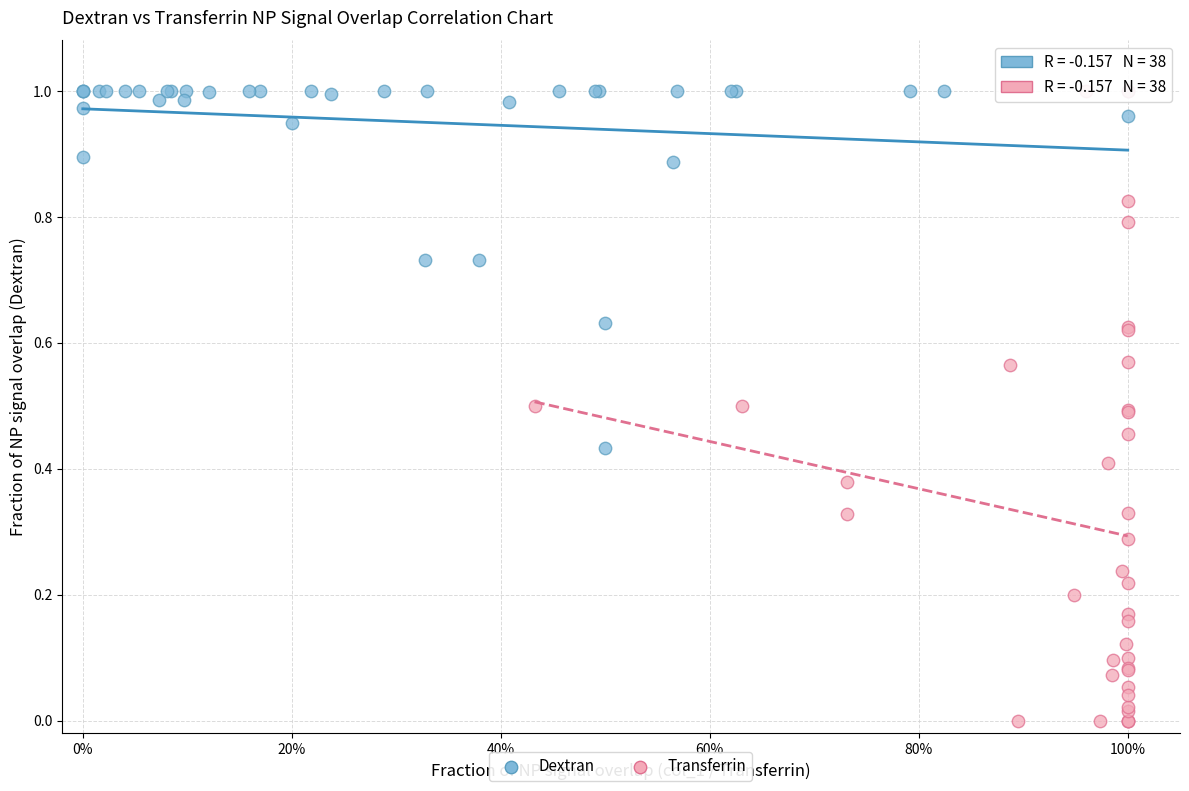

Which series contains the lowest Y value?

Transferrin